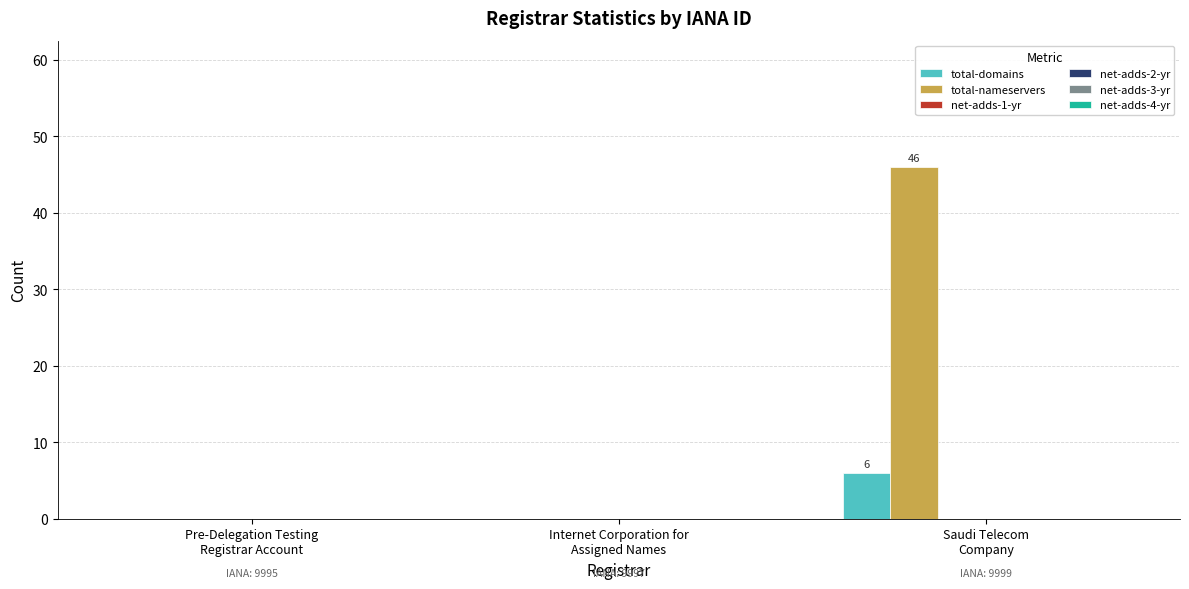

What is the highest value of the total-nameservers series?

46